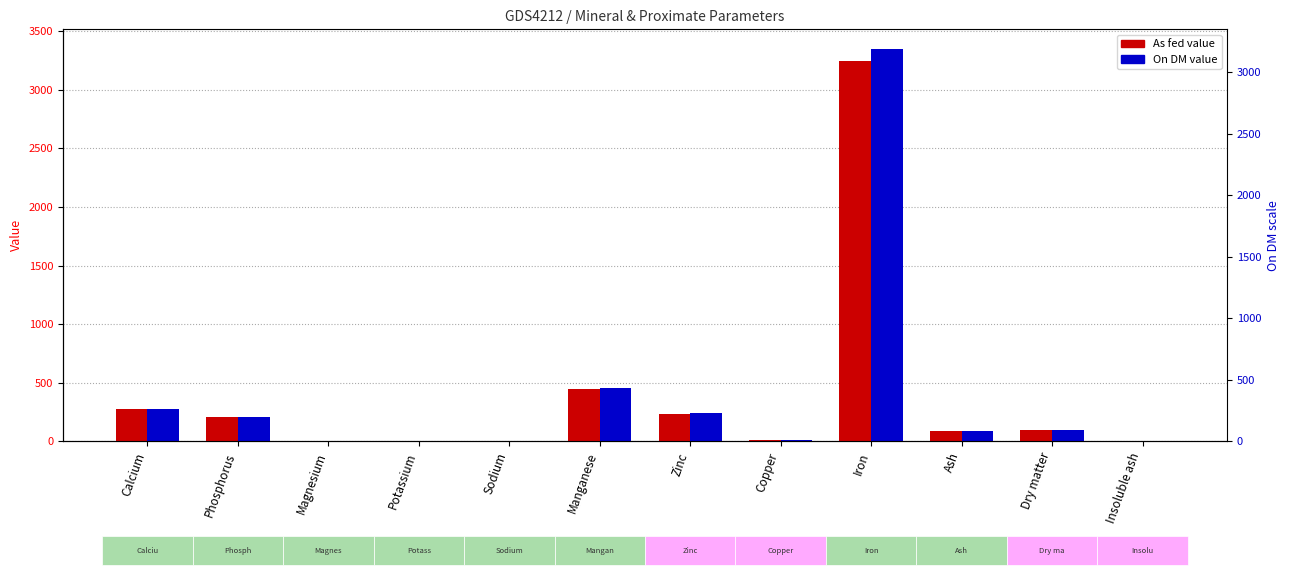

Reading left to right, what are all the values shown in this chart?

As fed: 272.0	204.0	5.9	2.2	2.5	443.0	235.0	12.0	3246.0	88.5	97.0	1.0
On DM: 280.0	210.0	6.1	2.3	2.6	457.0	242.0	12.0	3347.0	91.3	100.0	1.1